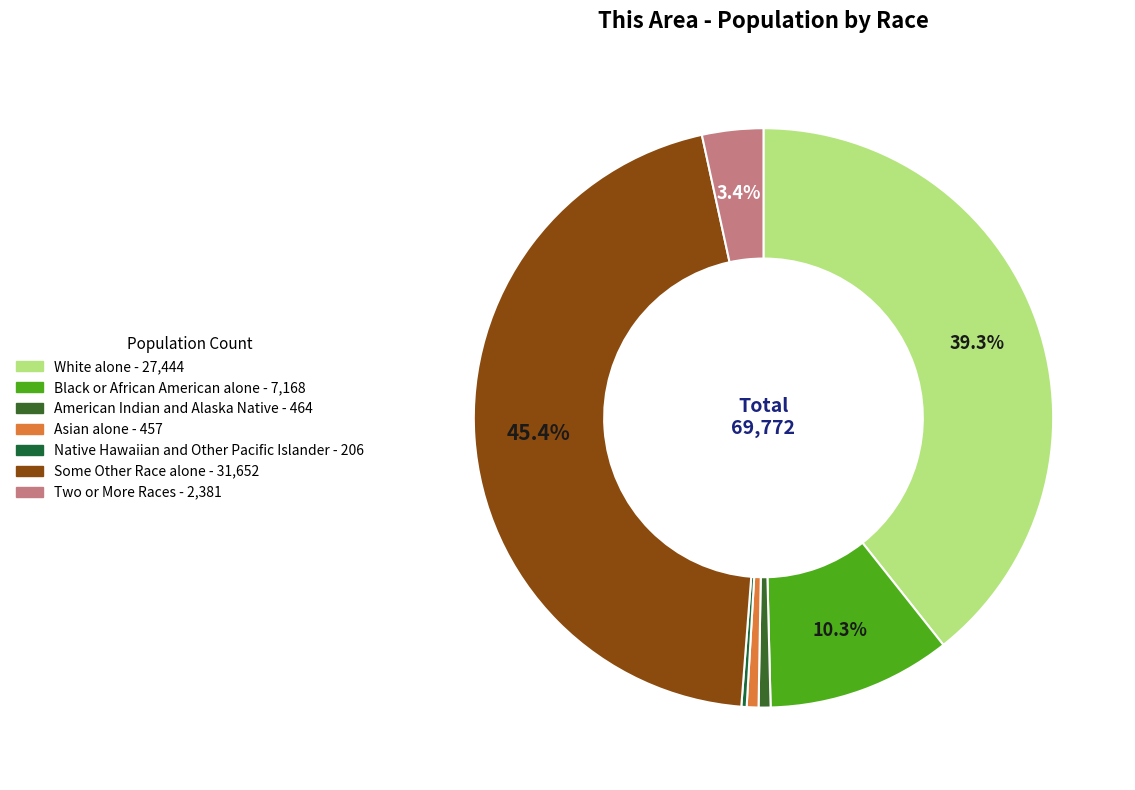

Is there a majority slice in this chart?

No